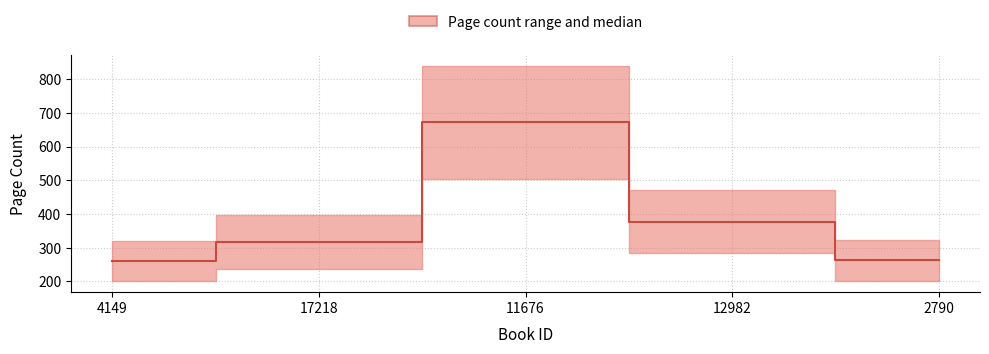

The chart shows a value of 170.6 at 12982. True or false?

False